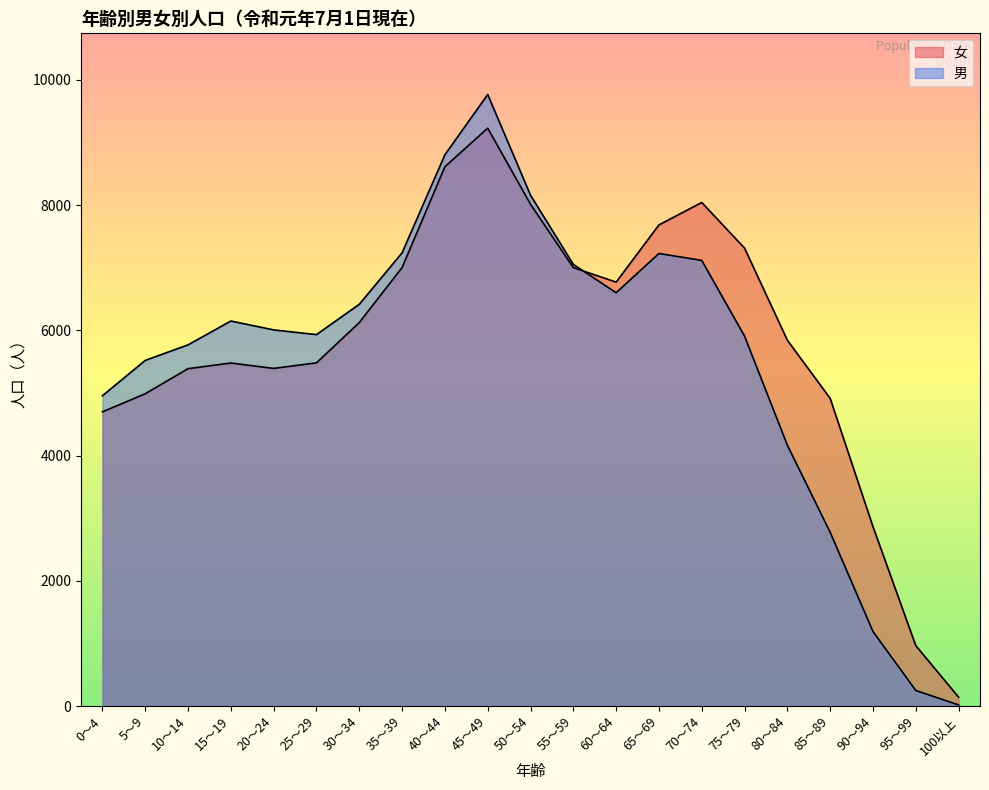

How many interior local valleys does the 女 series have?

2